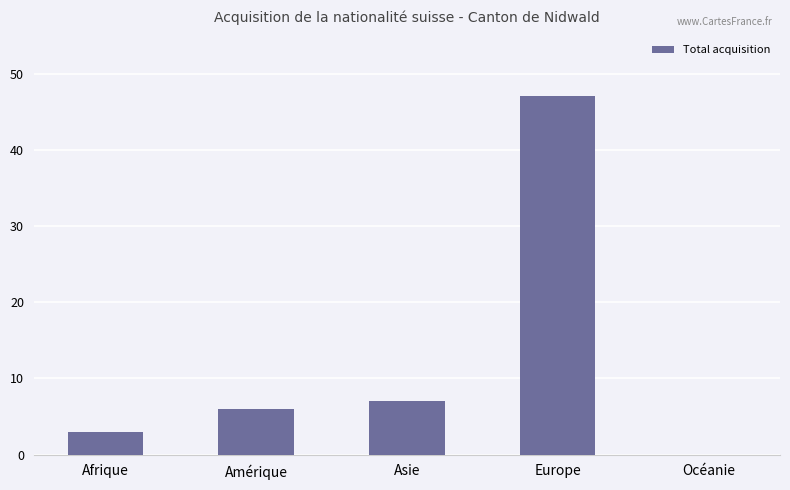

Reading left to right, what are all the values shown in this chart?

3	6	7	47	0